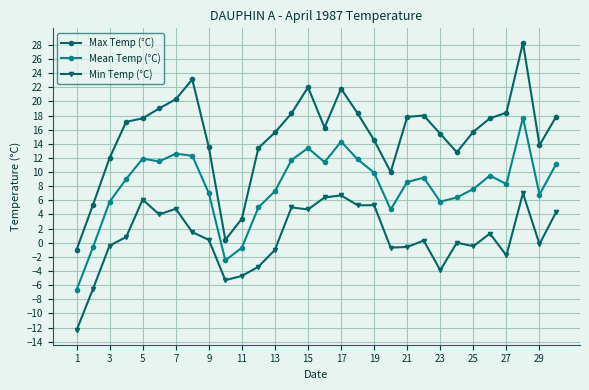

Which series has the widest spread of values?

Max Temp (°C)